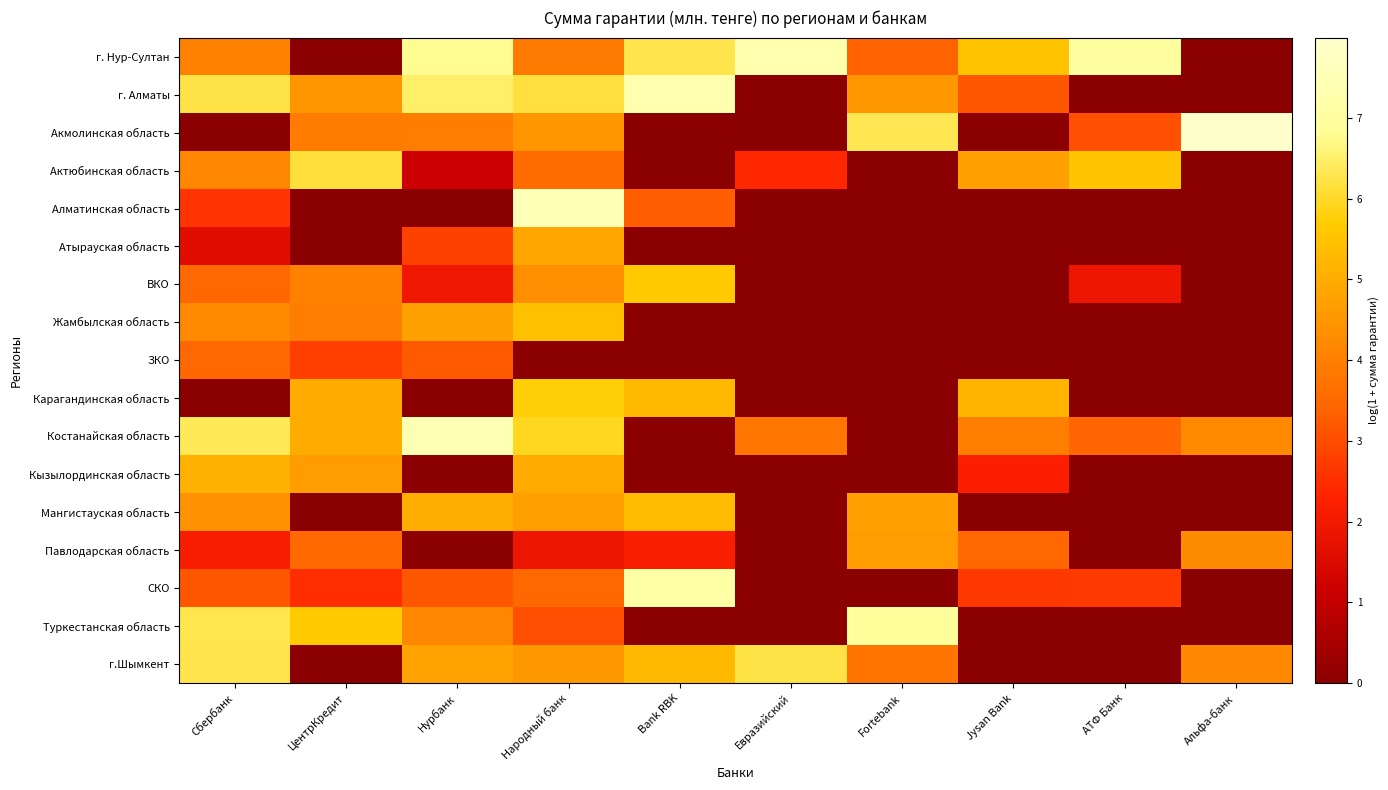

Reading left to right, extract all data points from this chart.

г. Нур-Султан: Сбербанк=4.0	ЦентрКредит=0.0	Нурбанк=6.8	Народный банк=3.9	Bank RBK=6.2	Евразийский=7.3	Fortebank=3.4	Jysan Bank=5.5	АТФ Банк=7.0	Альфа-банк=0.0
г. Алматы: Сбербанк=6.2	ЦентрКредит=4.5	Нурбанк=6.5	Народный банк=6.2	Bank RBK=7.3	Евразийский=0.0	Fortebank=4.5	Jysan Bank=3.2	АТФ Банк=0.0	Альфа-банк=0.0
Акмолинская область: Сбербанк=0.0	ЦентрКредит=3.9	Нурбанк=3.9	Народный банк=4.5	Bank RBK=0.0	Евразийский=0.0	Fortebank=6.3	Jysan Bank=0.0	АТФ Банк=3.0	Альфа-банк=8.0
Актюбинская область: Сбербанк=4.2	ЦентрКредит=6.1	Нурбанк=1.2	Народный банк=3.6	Bank RBK=0.0	Евразийский=2.4	Fortebank=0.0	Jysan Bank=4.7	АТФ Банк=5.6	Альфа-банк=0.0
Алматинская область: Сбербанк=2.6	ЦентрКредит=0.0	Нурбанк=0.0	Народный банк=7.5	Bank RBK=3.3	Евразийский=0.0	Fortebank=0.0	Jysan Bank=0.0	АТФ Банк=0.0	Альфа-банк=0.0
Атырауская область: Сбербанк=1.6	ЦентрКредит=0.0	Нурбанк=2.8	Народный банк=4.8	Bank RBK=0.0	Евразийский=0.0	Fortebank=0.0	Jysan Bank=0.0	АТФ Банк=0.0	Альфа-банк=0.0
ВКО: Сбербанк=3.4	ЦентрКредит=4.0	Нурбанк=1.9	Народный банк=4.4	Bank RBK=5.7	Евразийский=0.0	Fortebank=0.0	Jysan Bank=0.0	АТФ Банк=1.9	Альфа-банк=0.0
Жамбылская область: Сбербанк=4.2	ЦентрКредит=4.0	Нурбанк=4.7	Народный банк=5.5	Bank RBK=0.0	Евразийский=0.0	Fortebank=0.0	Jysan Bank=0.0	АТФ Банк=0.0	Альфа-банк=0.0
ЗКО: Сбербанк=3.4	ЦентрКредит=2.7	Нурбанк=3.2	Народный банк=0.0	Bank RBK=0.0	Евразийский=0.0	Fortebank=0.0	Jysan Bank=0.0	АТФ Банк=0.0	Альфа-банк=0.0
Карагандинская область: Сбербанк=0.0	ЦентрКредит=5.0	Нурбанк=0.0	Народный банк=5.8	Bank RBK=5.3	Евразийский=0.0	Fortebank=0.0	Jysan Bank=5.2	АТФ Банк=0.0	Альфа-банк=0.0
Костанайская область: Сбербанк=6.3	ЦентрКредит=5.0	Нурбанк=7.4	Народный банк=6.0	Bank RBK=0.0	Евразийский=3.8	Fortebank=0.0	Jysan Bank=4.0	АТФ Банк=3.4	Альфа-банк=4.2
Кызылординская область: Сбербанк=5.1	ЦентрКредит=4.7	Нурбанк=0.0	Народный банк=5.0	Bank RBK=0.0	Евразийский=0.0	Fortebank=0.0	Jysan Bank=2.2	АТФ Банк=0.0	Альфа-банк=0.0
Мангистауская область: Сбербанк=4.4	ЦентрКредит=0.0	Нурбанк=5.0	Народный банк=4.7	Bank RBK=5.4	Евразийский=0.0	Fortebank=4.7	Jysan Bank=0.0	АТФ Банк=0.0	Альфа-банк=0.0
Павлодарская область: Сбербанк=2.1	ЦентрКредит=3.5	Нурбанк=0.0	Народный банк=1.9	Bank RBK=2.2	Евразийский=0.0	Fortebank=4.6	Jysan Bank=3.4	АТФ Банк=0.0	Альфа-банк=4.3
СКО: Сбербанк=3.2	ЦентрКредит=2.5	Нурбанк=3.2	Народный банк=3.5	Bank RBK=7.1	Евразийский=0.0	Fortebank=0.0	Jysan Bank=2.7	АТФ Банк=2.7	Альфа-банк=0.0
Туркестанская область: Сбербанк=6.3	ЦентрКредит=5.7	Нурбанк=4.2	Народный банк=3.0	Bank RBK=0.0	Евразийский=0.0	Fortebank=6.9	Jysan Bank=0.0	АТФ Банк=0.0	Альфа-банк=0.0
г.Шымкент: Сбербанк=6.3	ЦентрКредит=0.0	Нурбанк=4.8	Народный банк=4.5	Bank RBK=5.3	Евразийский=6.2	Fortebank=3.8	Jysan Bank=0.0	АТФ Банк=0.0	Альфа-банк=4.2